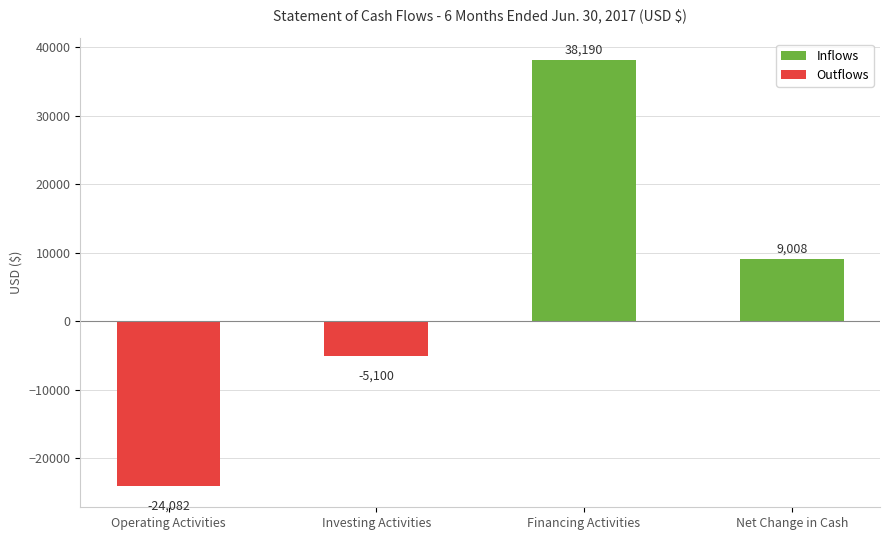

The chart shows a value of 14374 at Net Change in Cash. True or false?

False